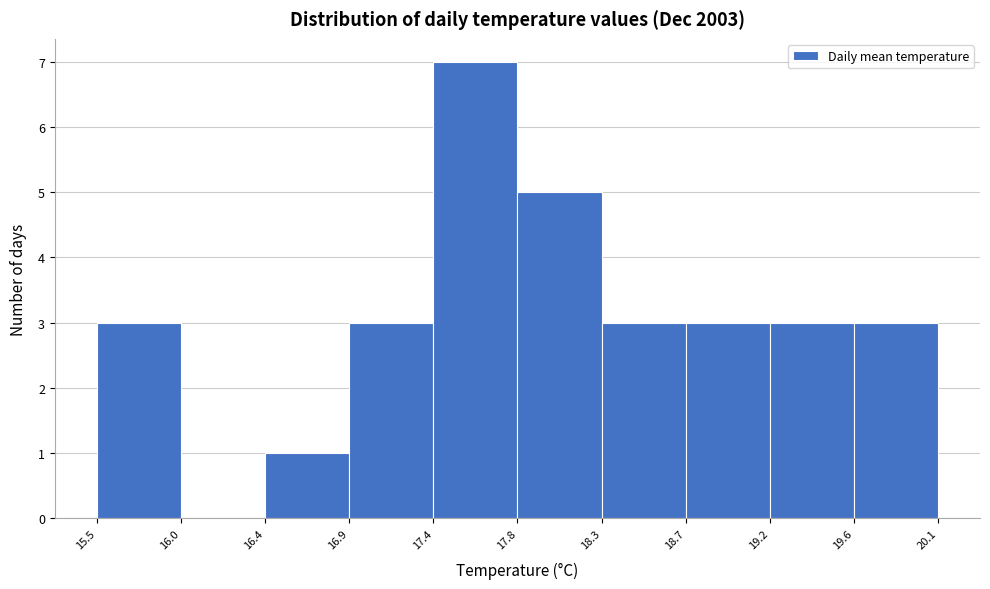

Over which range of the x-axis is the bar tallest?

17.4 to 17.8